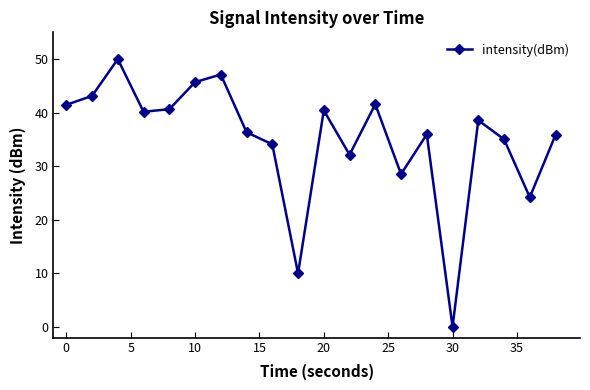

How many values are above zero?

19